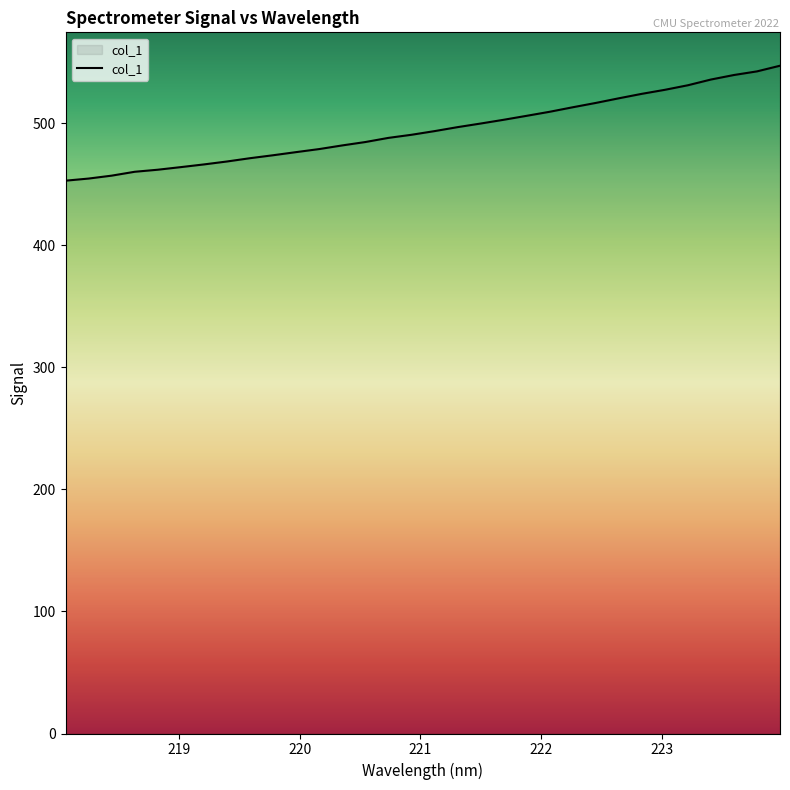

What is the difference between the maximum and minimum values?

94.2